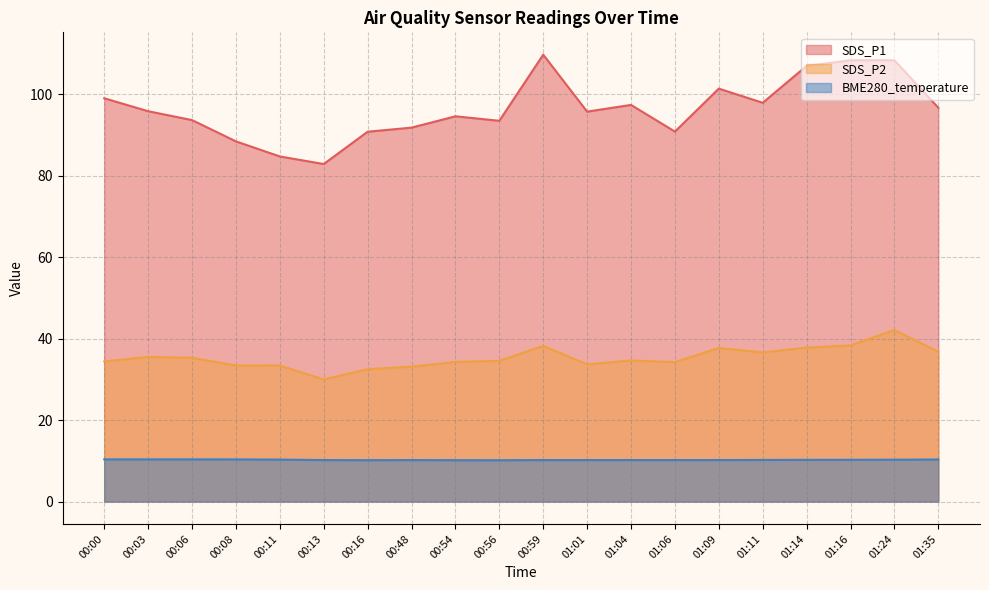

Does the chart have visible grid lines?

Yes